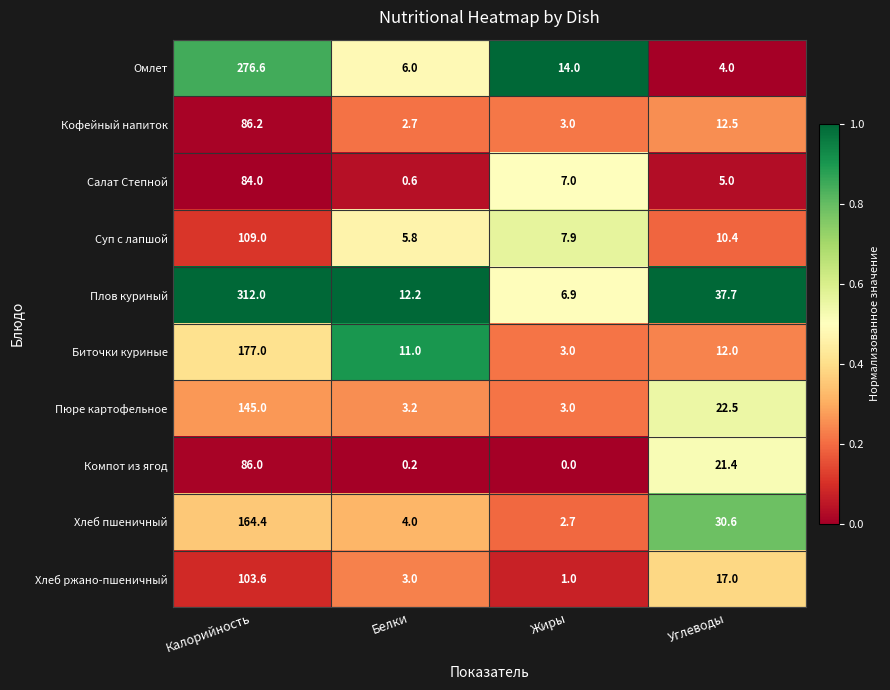

What is the difference between the second highest and minimum values in the Салат Степной series?

6.4